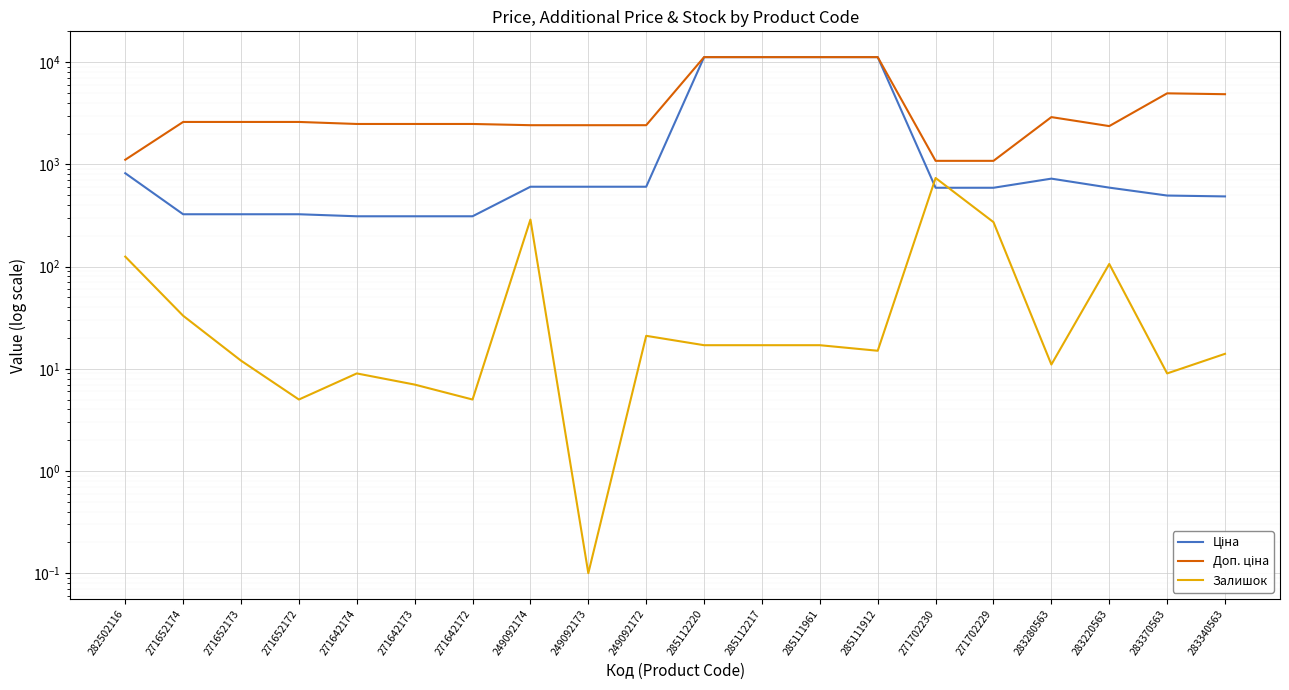

Reading left to right, what are all the values shown in this chart?

Ціна: 282502116=818.5	271652174=324.8	271652173=324.8	271652172=324.8	271642174=310.3	271642173=310.3	271642172=310.3	249092174=603.7	249092173=603.7	249092172=603.7	285112220=11188.2	285112217=11188.2	285111961=11188.2	285111912=11188.2	271702230=589.9	271702229=589.9	283280563=724.5	283220563=591.6	283370563=495.0	283340563=485.4
Доп. ціна: 282502116=1109.2	271652174=2598.3	271652173=2598.3	271652172=2598.3	271642174=2482.4	271642173=2482.4	271642172=2482.4	249092174=2414.8	249092173=2414.8	249092172=2414.8	285112220=11188.2	285112217=11188.2	285111961=11188.2	285111912=11188.2	271702230=1081.7	271702229=1081.7	283280563=2897.8	283220563=2366.5	283370563=4950.4	283340563=4853.8
Залишок: 282502116=125.0	271652174=33.0	271652173=12.0	271652172=5.0	271642174=9.0	271642173=7.0	271642172=5.0	249092174=288.0	249092173=0.1	249092172=21.0	285112220=17.0	285112217=17.0	285111961=17.0	285111912=15.0	271702230=735.0	271702229=272.0	283280563=11.0	283220563=106.0	283370563=9.0	283340563=14.0